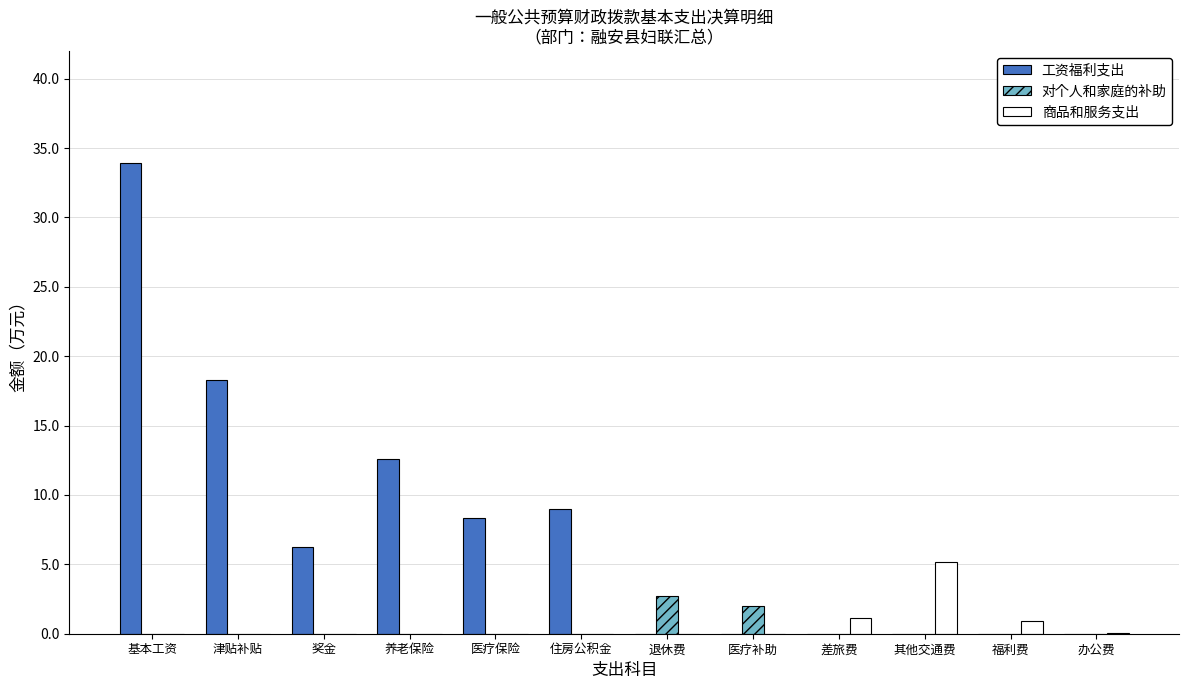

How many distinct data groups are displayed?

3